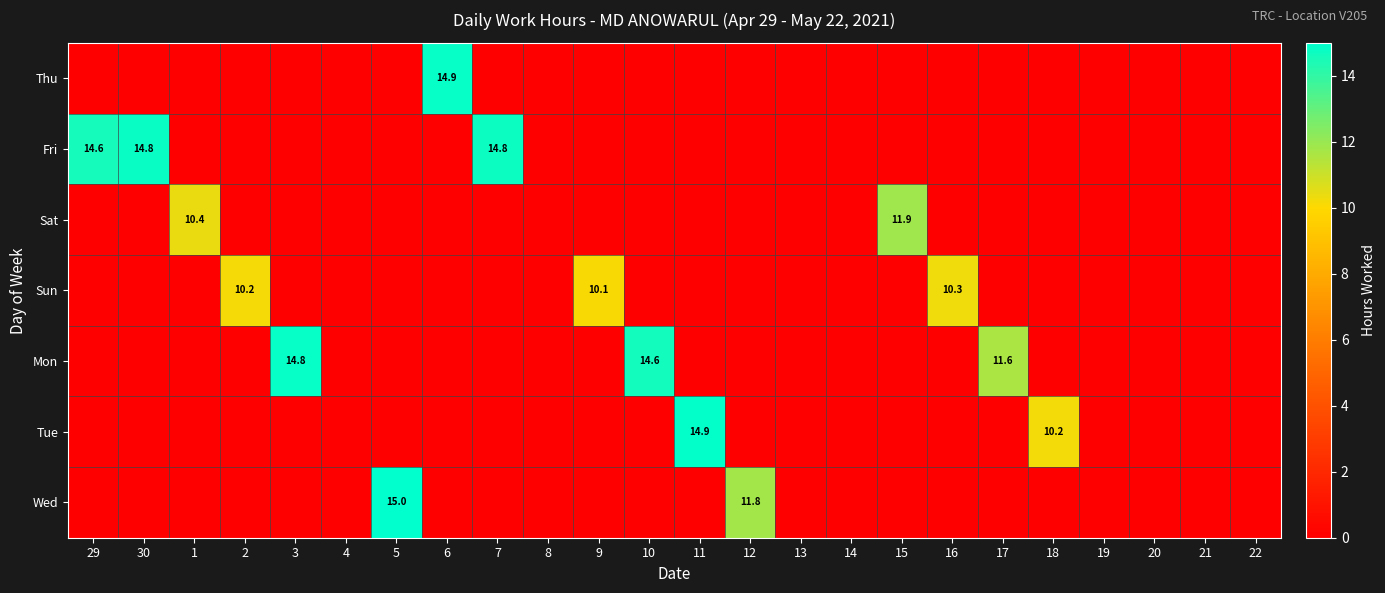

Which label corresponds to the smallest value in the chart?

29